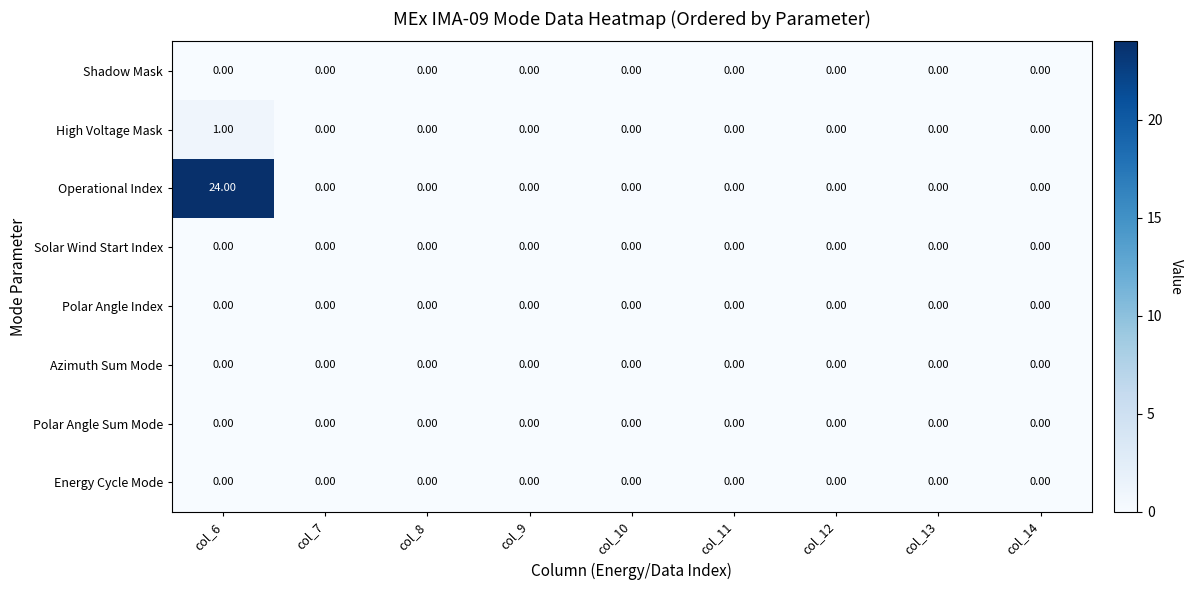

How many series are shown in this chart?

8